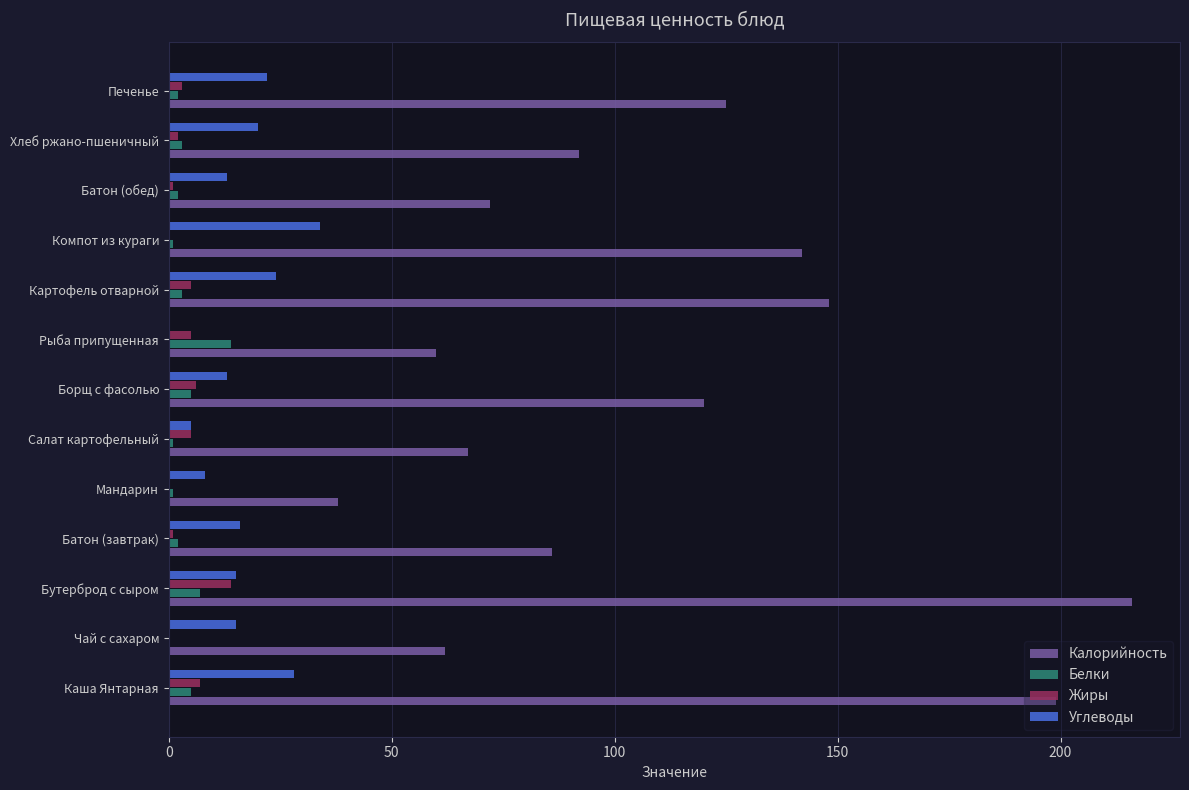

At which category is the sum across all series the highest?

Бутерброд с сыром